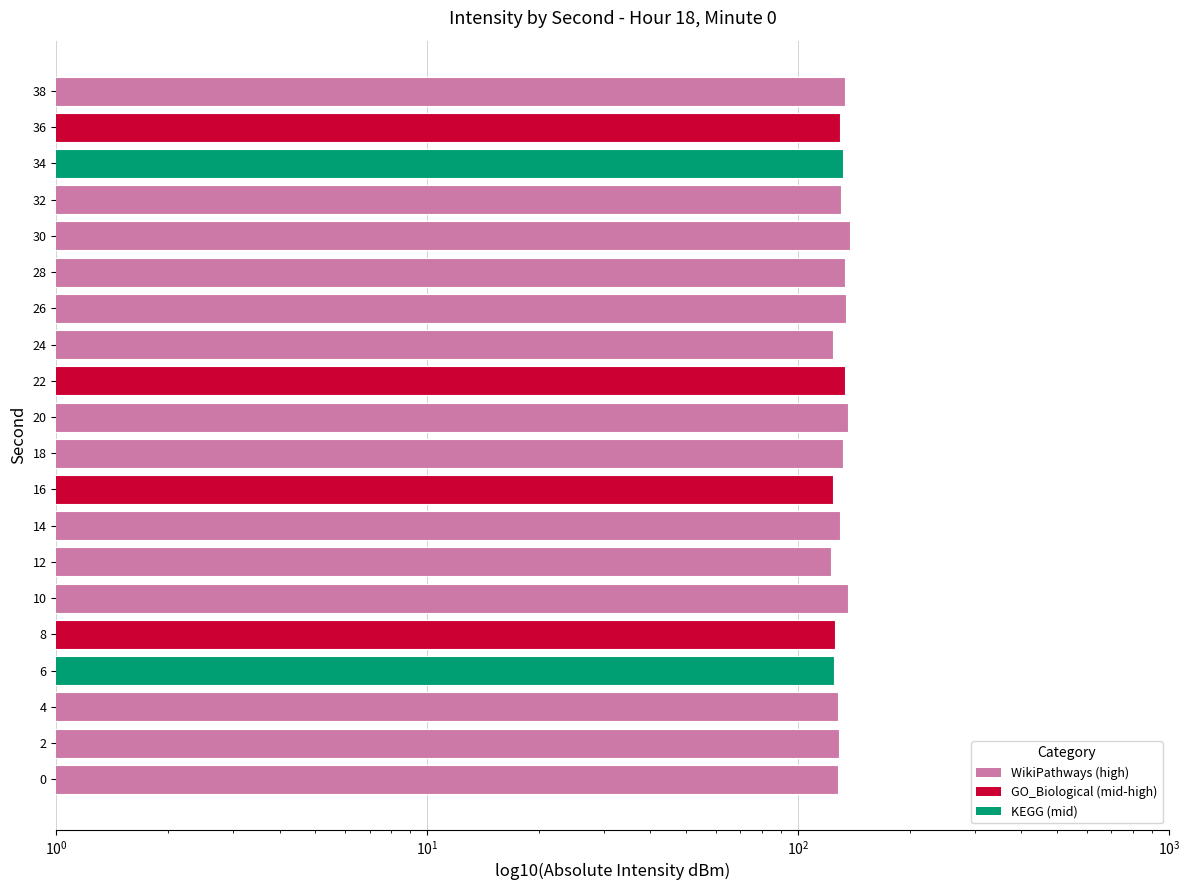

What is the value of the 6th bar from the left?

136.4